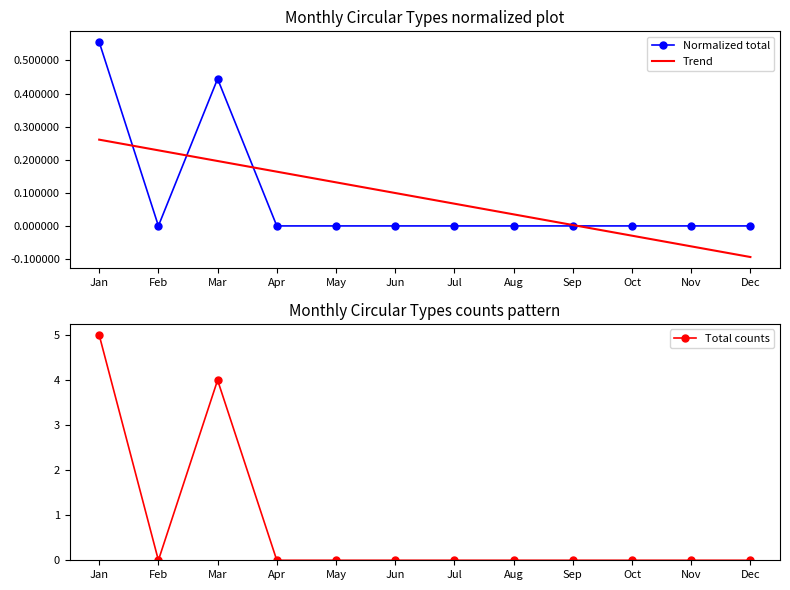

Reading left to right, what are all the values shown in this chart?

Normalized total: 0.6	0.0	0.4	0.0	0.0	0.0	0.0	0.0	0.0	0.0	0.0	0.0
Trend: 0.3	0.2	0.2	0.2	0.1	0.1	0.1	0.0	0.0	-0.0	-0.1	-0.1
Total counts: 5.0	0.0	4.0	0.0	0.0	0.0	0.0	0.0	0.0	0.0	0.0	0.0